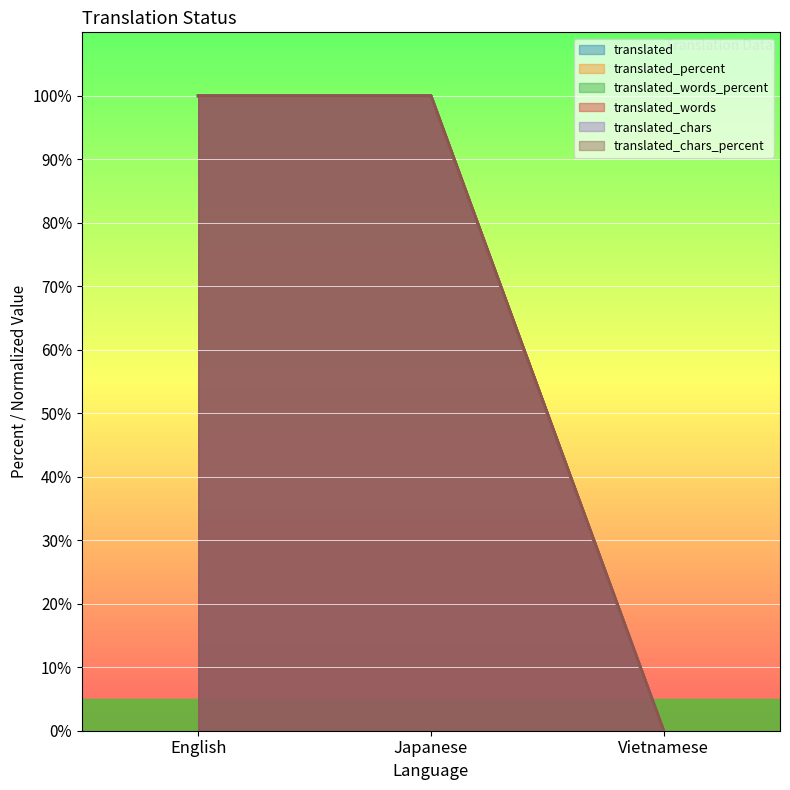

At Vietnamese, list the series in order from largest to smallest.

translated, translated_percent, translated_words_percent, translated_words, translated_chars, translated_chars_percent